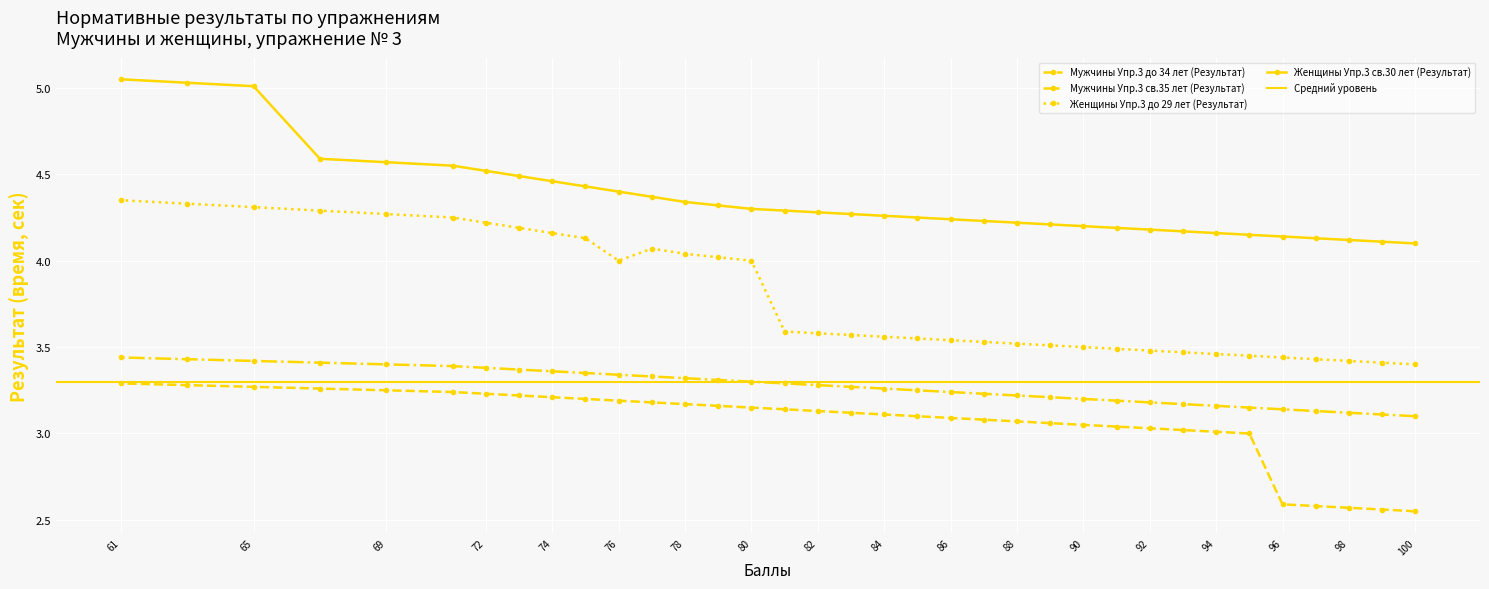

True or false: Женщины Упр.3 до 29 лет (Результат) has a value of 3.5 at 88.

True